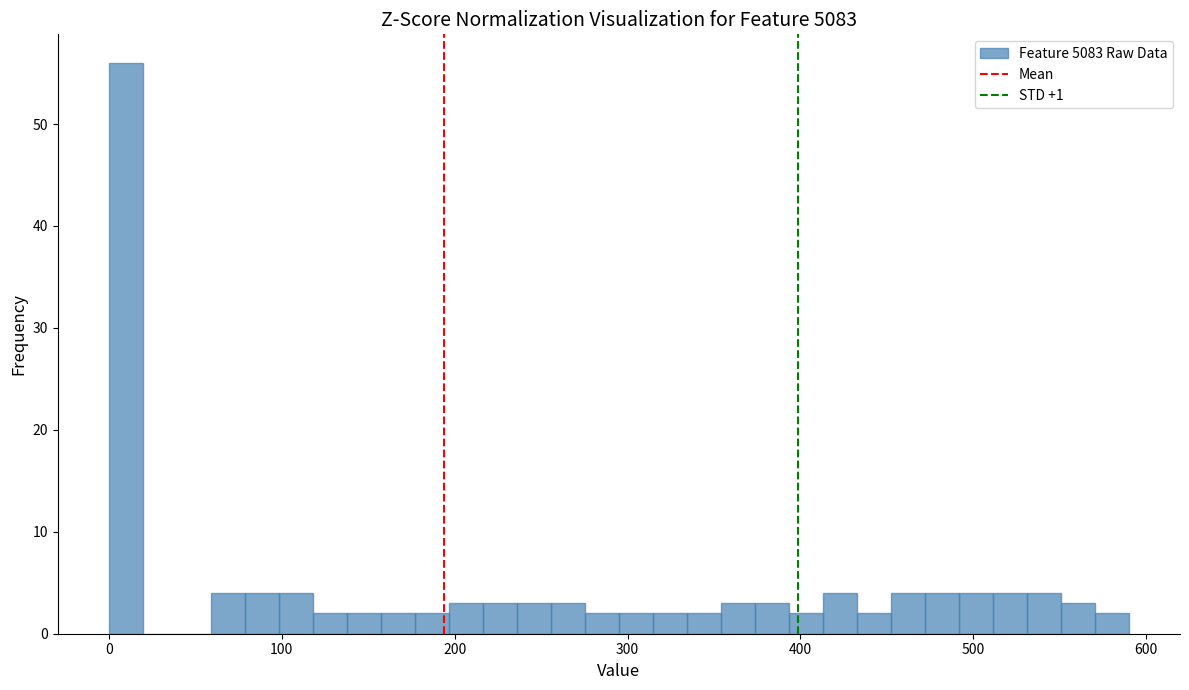

Read against the x-axis, roughly where is the centre of the tallest bar?

10